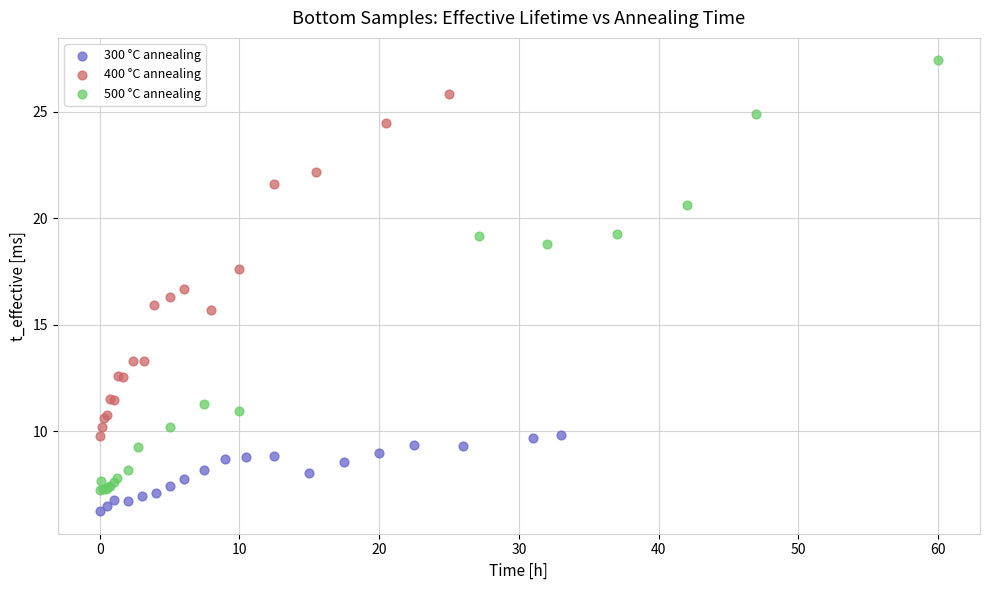

What are all the series names shown in the legend?

300 °C annealing, 400 °C annealing, 500 °C annealing